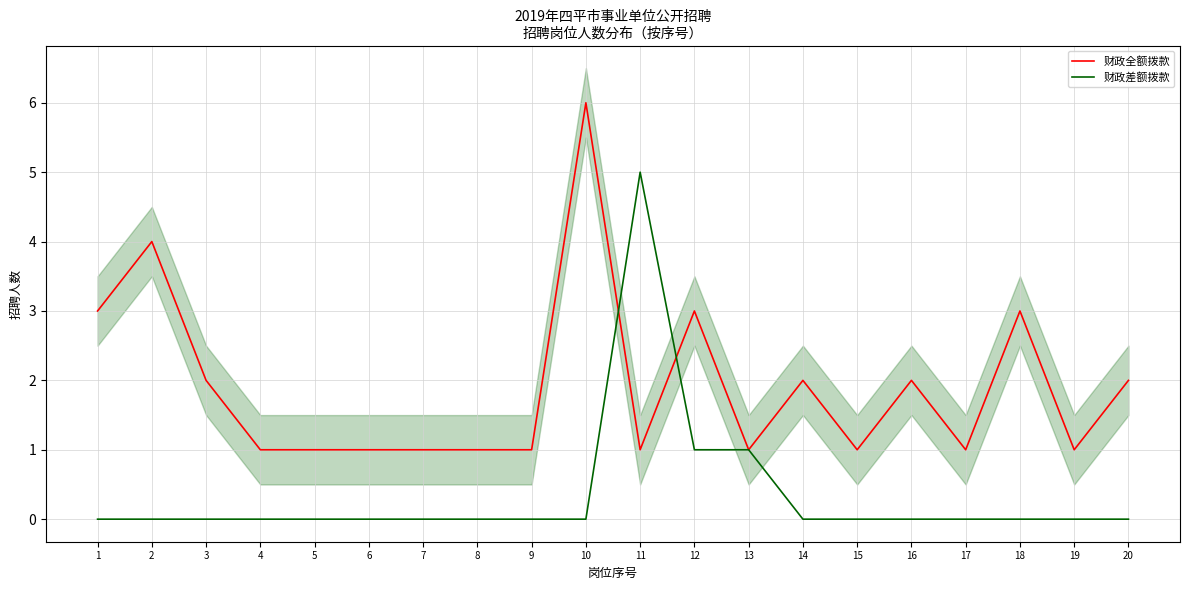

How many series are shown in this chart?

2